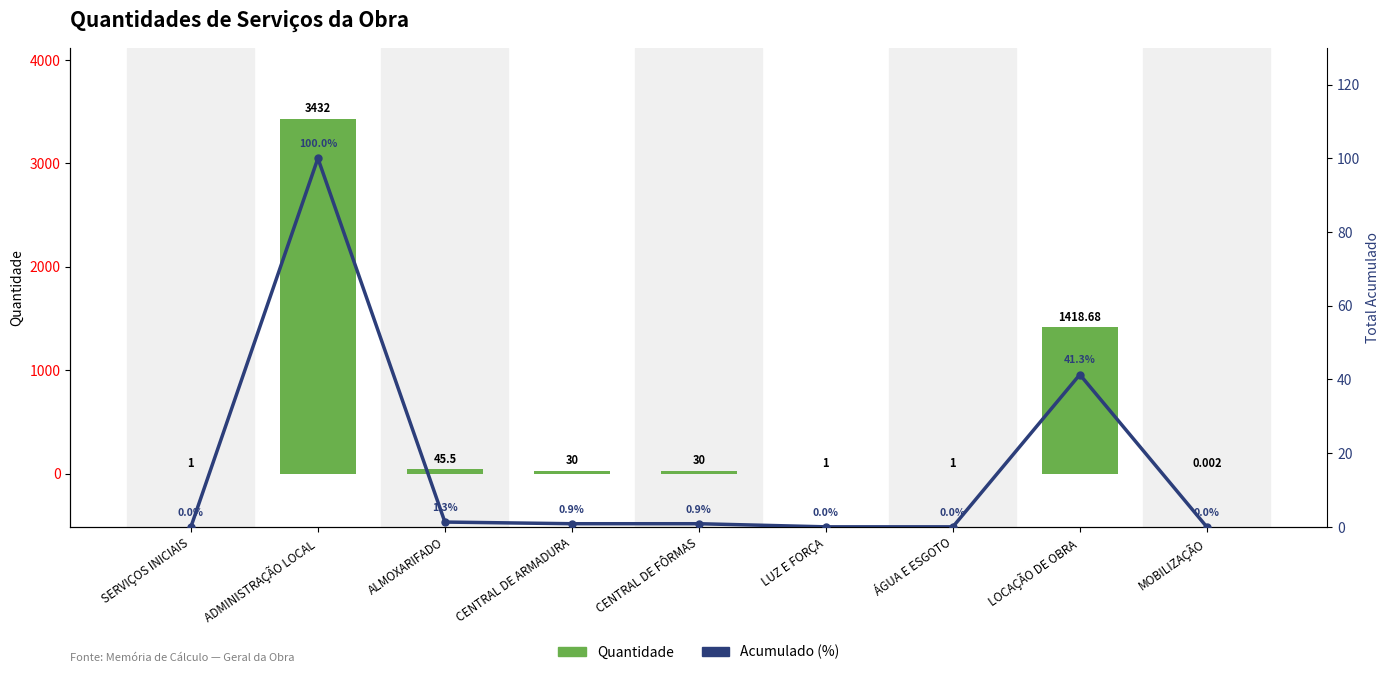

What position from the left is ADMINISTRAÇÃO LOCAL?

2